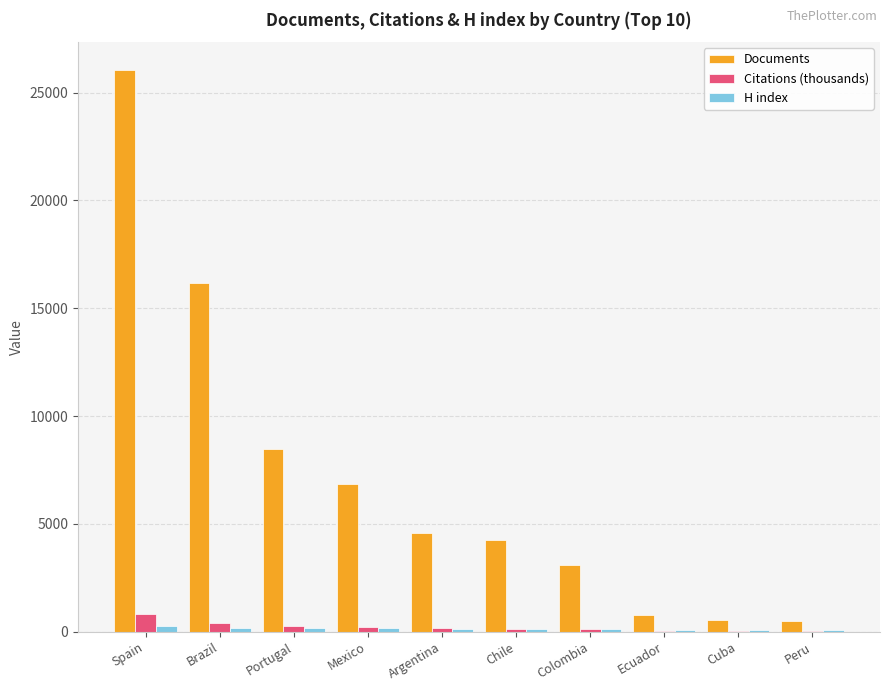

What is the greatest value displayed?

26042.0